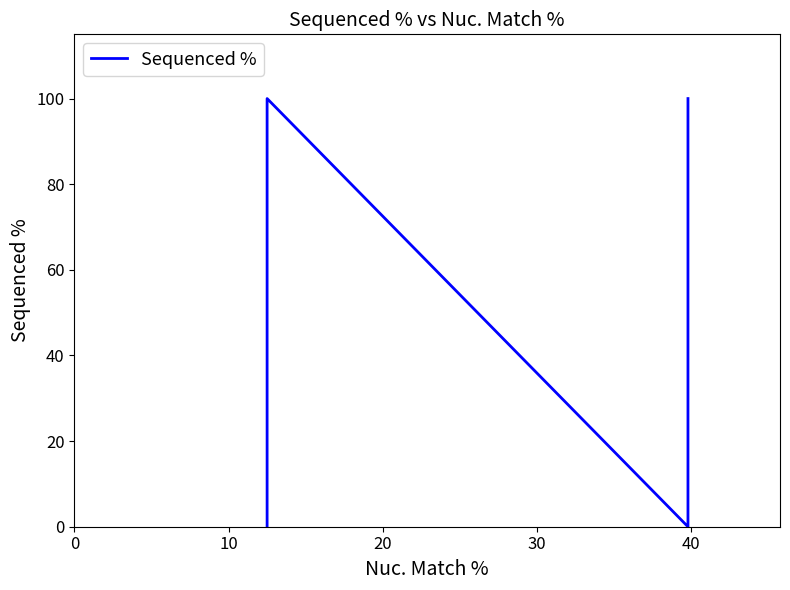

How many lines are shown in the chart?

1